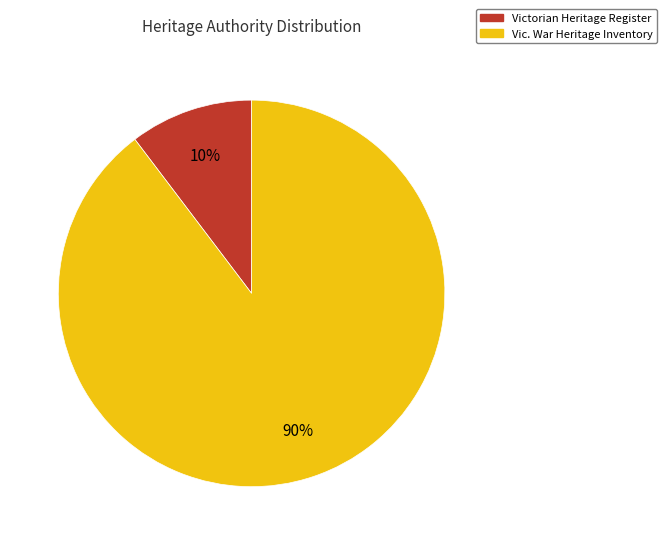

How many slices are in this pie chart?

2